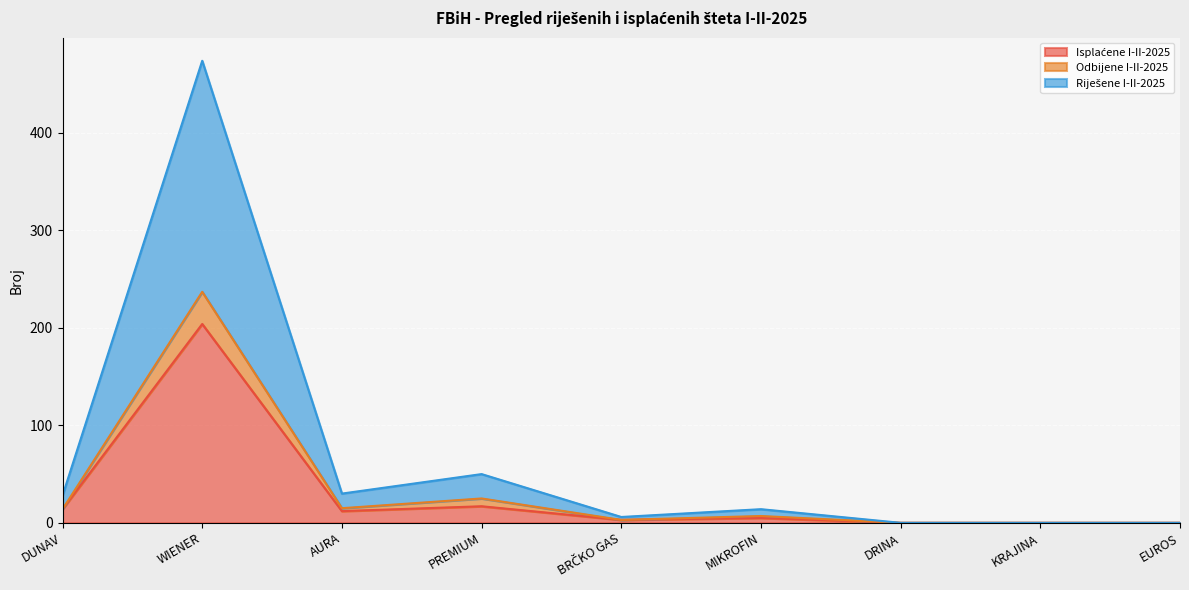

Which series has the largest total across all categories?

Riješene I-II-2025